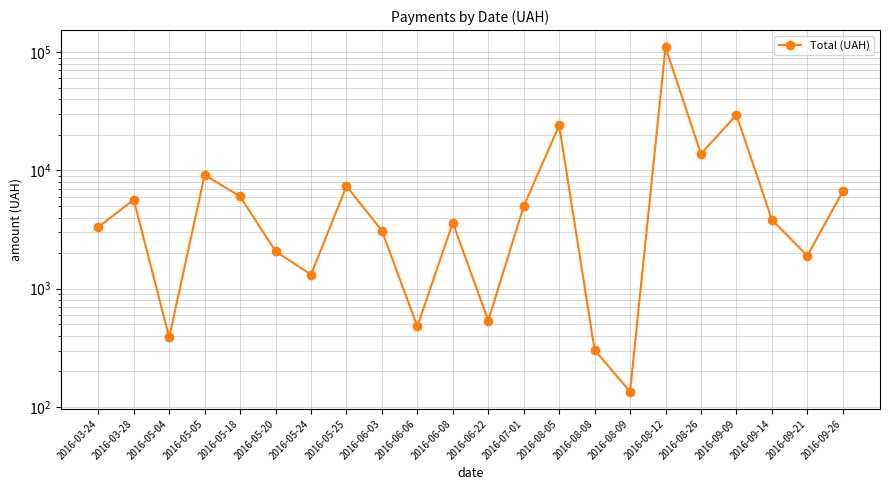

True or false: the data has more than 2 interior local peaks.

True